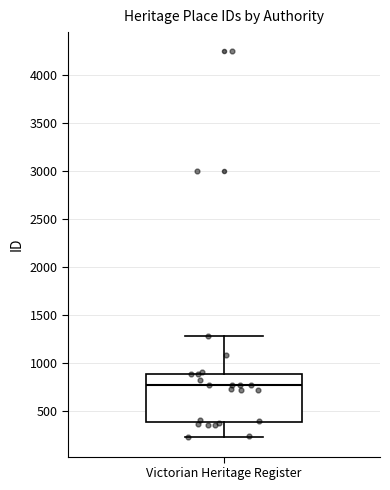

Where does the lower whisker of the box for Victorian Heritage Register end on the y-axis? The values are not printed on the chart, so give them approximately, as read against the axis.

250